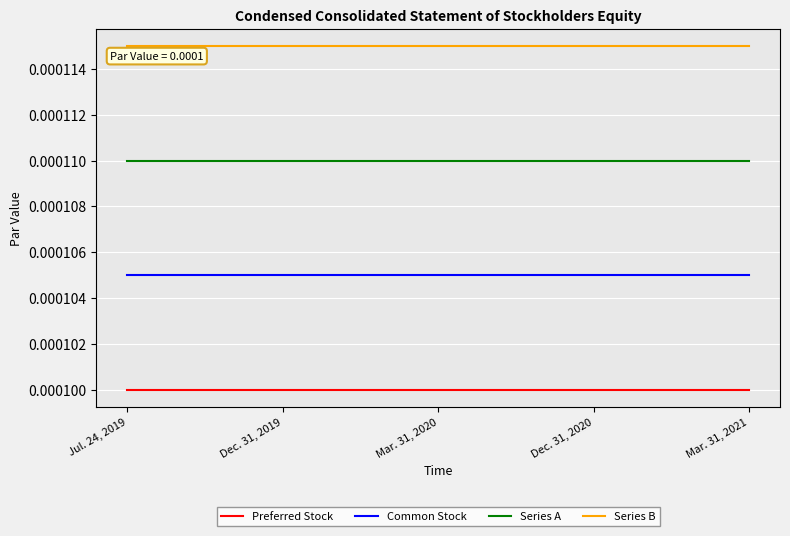

True or false: Series A and Preferred Stock cross at least once.

False